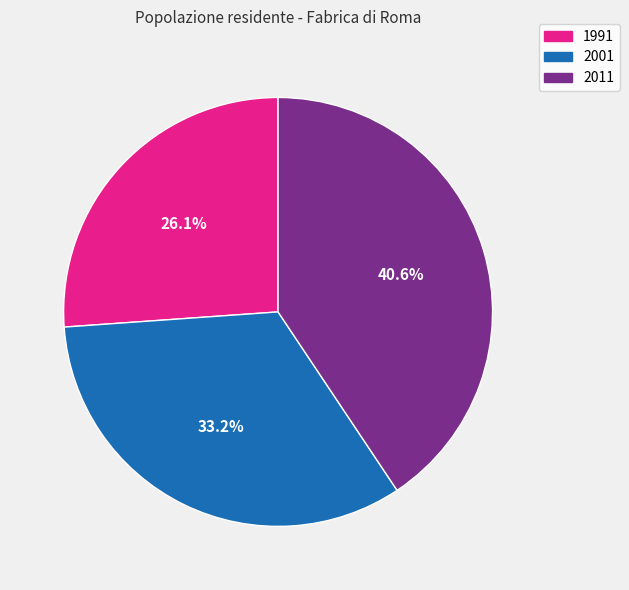

To the nearest percent, what is the average slice percentage?

33%